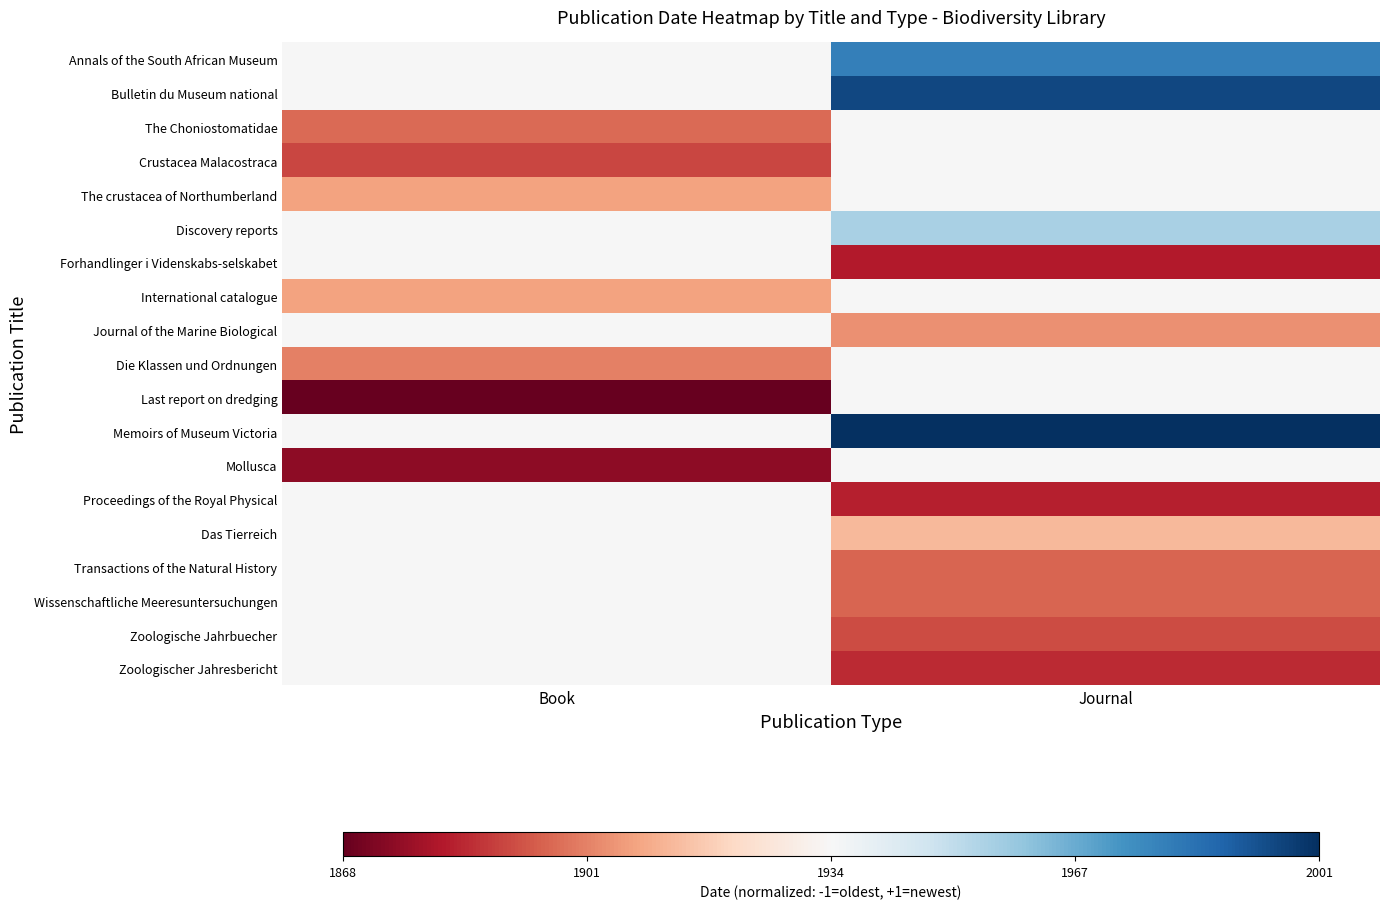

Reading left to right, list all the values displayed in this chart.

Annals of the South African Museum: Book=0.0	Journal=0.7
Bulletin du Museum national: Book=0.0	Journal=0.9
The Choniostomatidae: Book=-0.6	Journal=0.0
Crustacea Malacostraca: Book=-0.7	Journal=0.0
The crustacea of Northumberland: Book=-0.4	Journal=0.0
Discovery reports: Book=0.0	Journal=0.3
Forhandlinger i Videnskabs-selskabet: Book=0.0	Journal=-0.8
International catalogue: Book=-0.4	Journal=0.0
Journal of the Marine Biological: Book=0.0	Journal=-0.5
Die Klassen und Ordnungen: Book=-0.5	Journal=0.0
Last report on dredging: Book=-1.0	Journal=0.0
Memoirs of Museum Victoria: Book=0.0	Journal=1.0
Mollusca: Book=-0.9	Journal=0.0
Proceedings of the Royal Physical: Book=0.0	Journal=-0.8
Das Tierreich: Book=0.0	Journal=-0.3
Transactions of the Natural History: Book=0.0	Journal=-0.6
Wissenschaftliche Meeresuntersuchungen: Book=0.0	Journal=-0.6
Zoologische Jahrbuecher: Book=0.0	Journal=-0.7
Zoologischer Jahresbericht: Book=0.0	Journal=-0.7